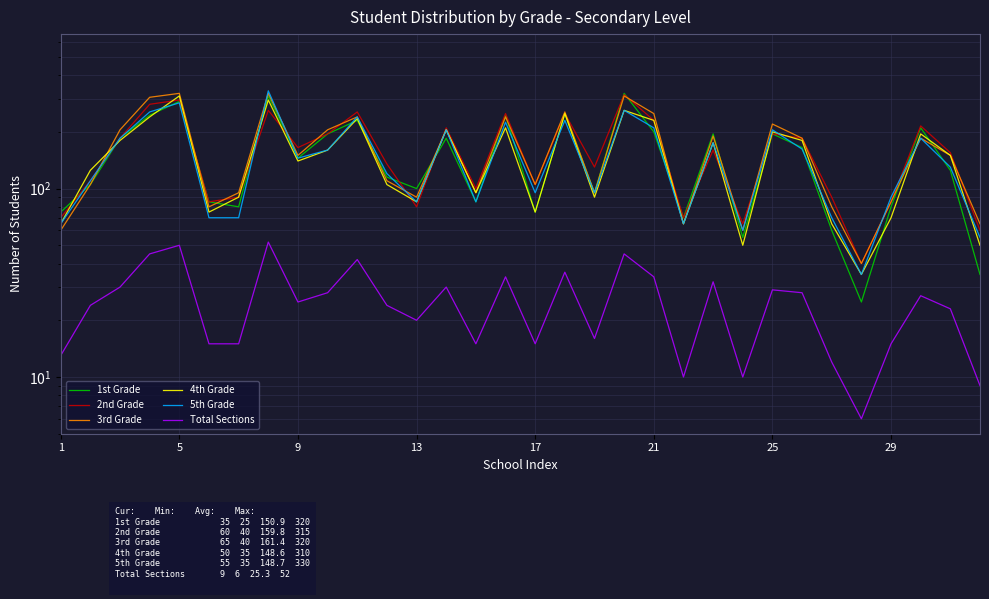

What is the difference between the second highest and second lowest values in the 3rd Grade series?

260